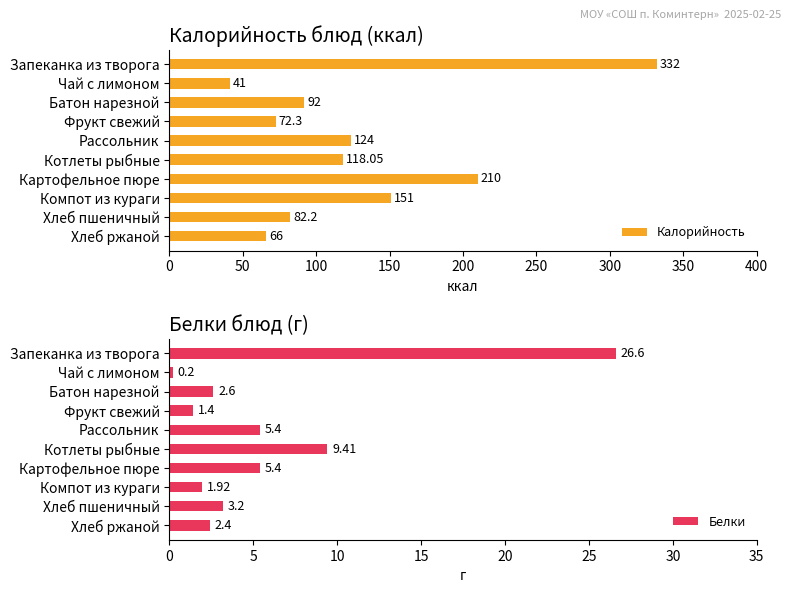

Are the bars grouped side by side (vs. stacked)?

Yes